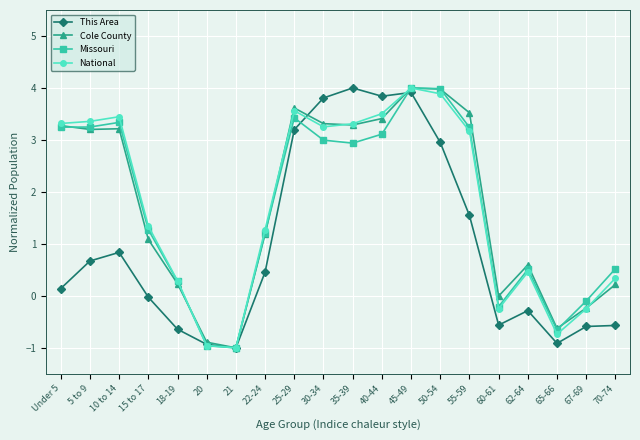

At which category is the sum across all series the highest?

45-49